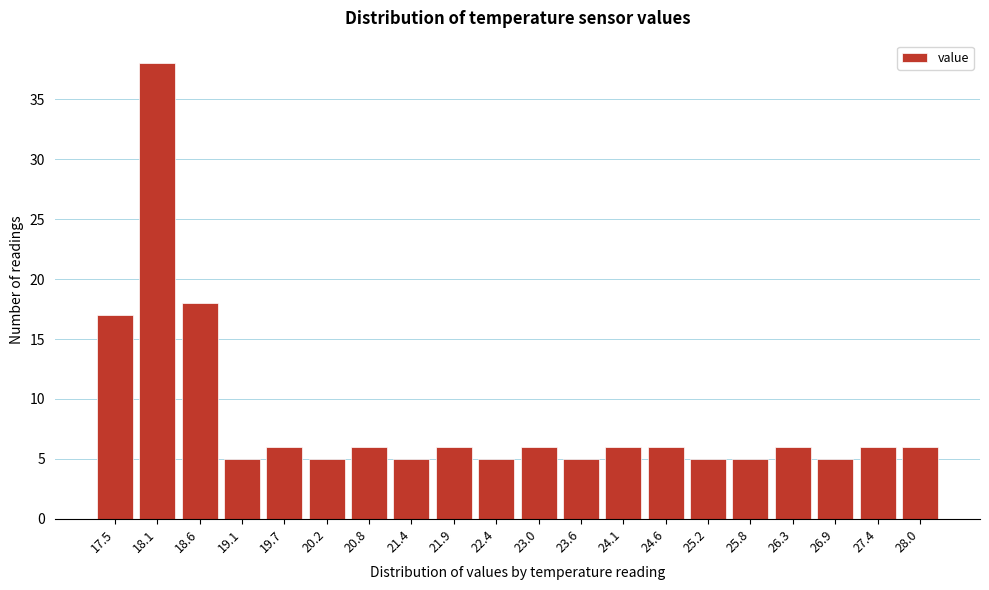

Reading left to right, what are all the values shown in this chart?

17.5=17	18.1=38	18.6=18	19.1=5	19.7=6	20.2=5	20.8=6	21.4=5	21.9=6	22.4=5	23.0=6	23.6=5	24.1=6	24.6=6	25.2=5	25.8=5	26.3=6	26.9=5	27.4=6	28.0=6